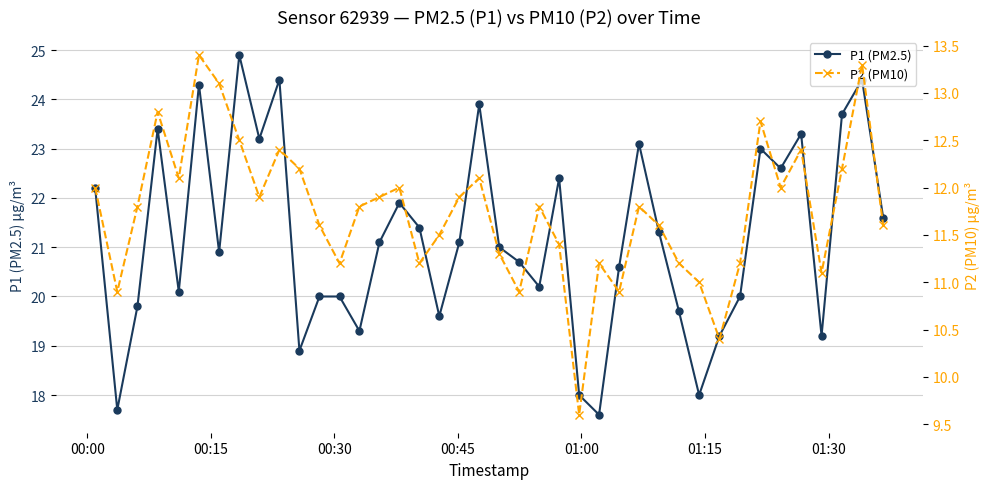

How many interior local valleys does the P1 (PM2.5) series have?

12